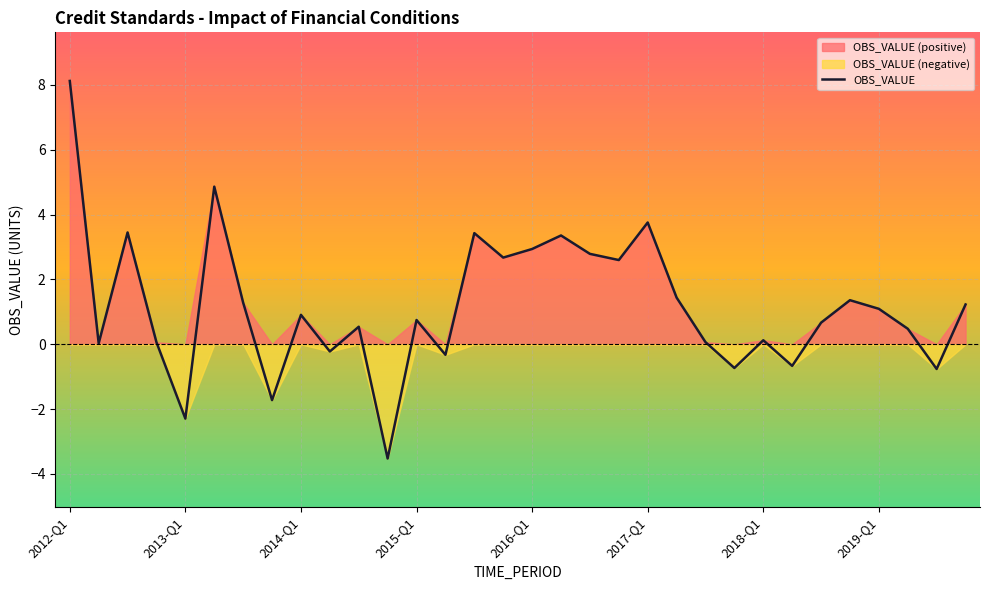

What is the approximate value at 19?

2.6